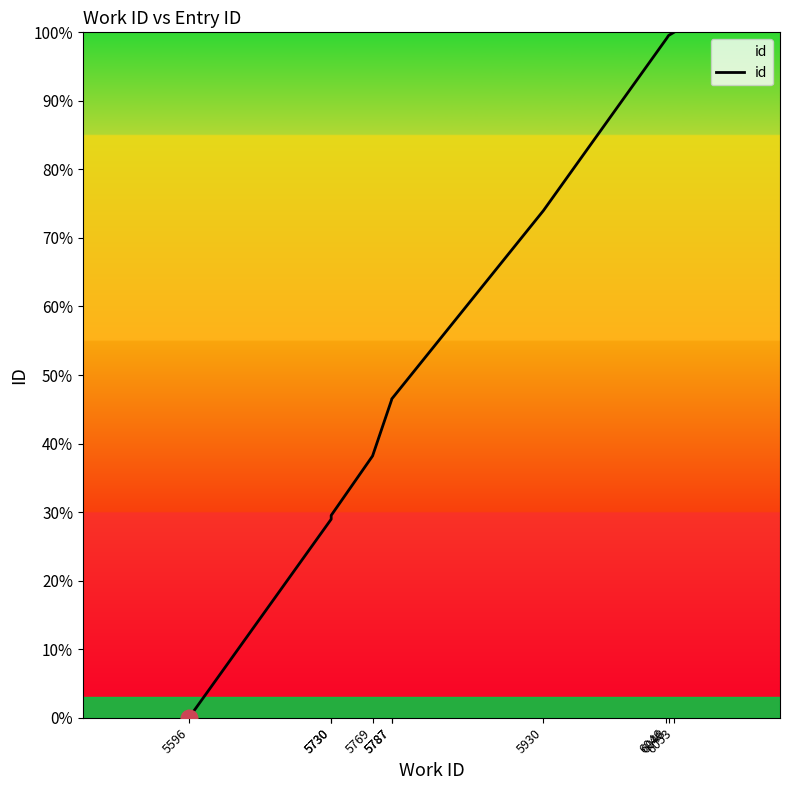

The chart shows a value of 46.4 at 5787. True or false?

True